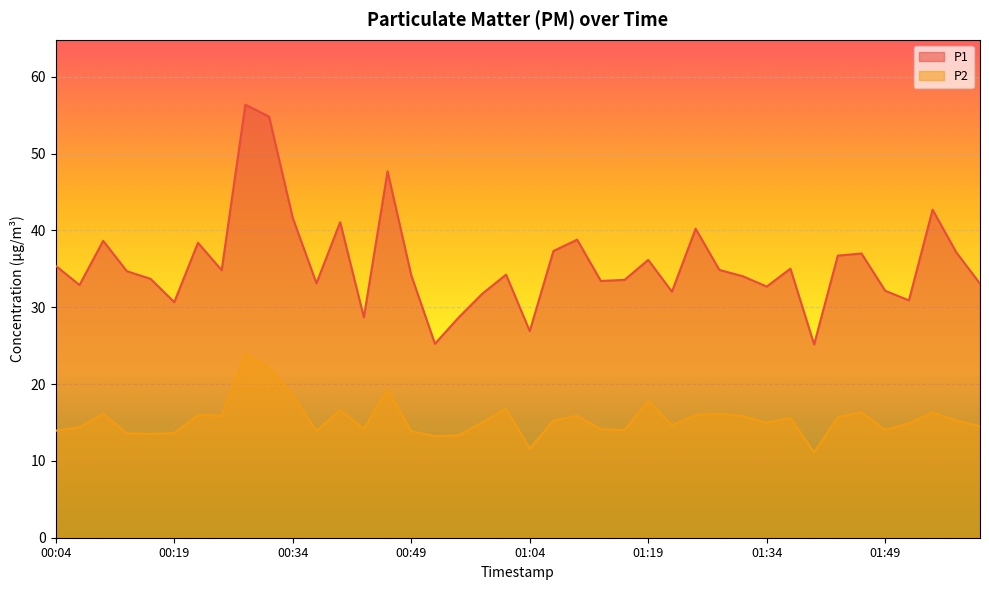

What is the label of the 19th point from the left?

00:58